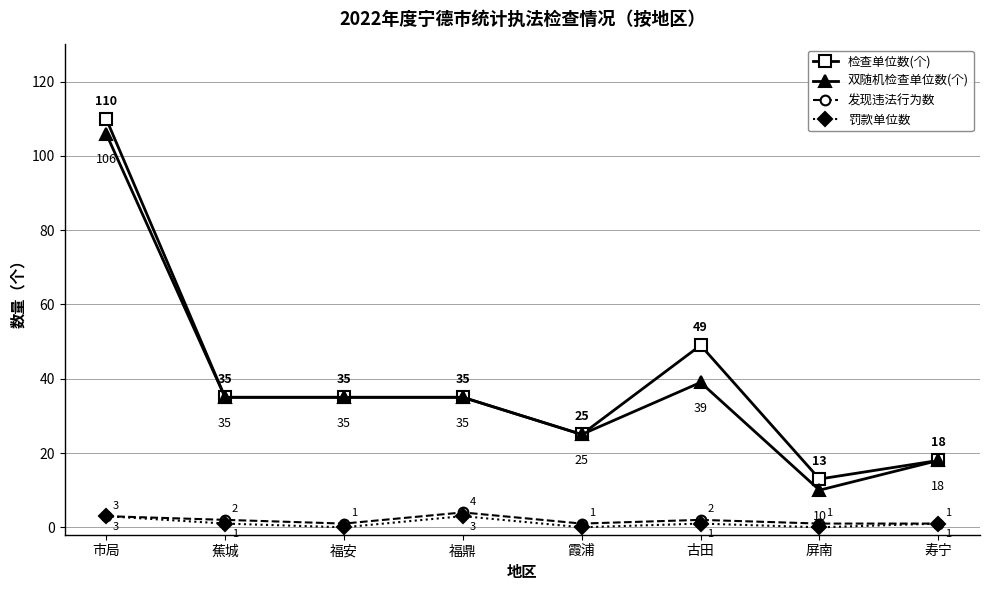

At how many categories does at least one series exceed 67?

1